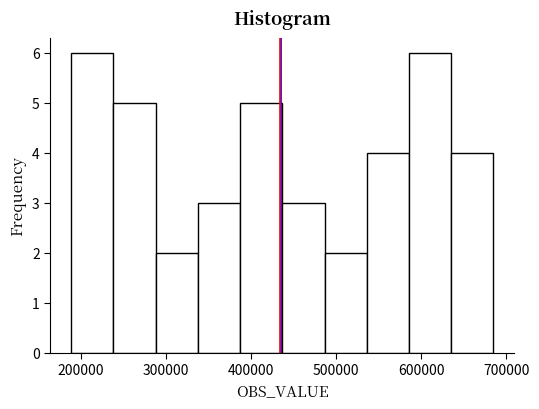

Reading left to right, list every bar in this chart as the range it spans on the x-axis followed by its height. Neither the bar edges nor the heights are printed on the chart, so give them approximately, as read against the axes.

190000 to 240000: 6
240000 to 290000: 5
290000 to 340000: 2
340000 to 390000: 3
390000 to 440000: 5
440000 to 490000: 3
490000 to 540000: 2
540000 to 590000: 4
590000 to 640000: 6
640000 to 690000: 4